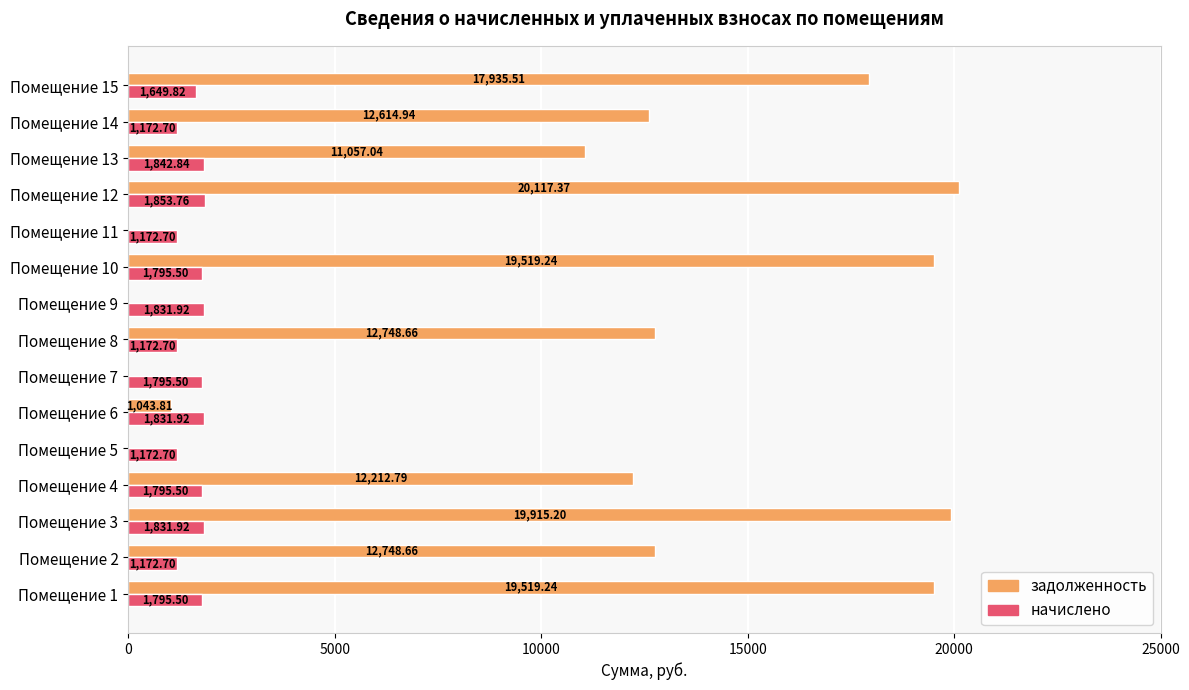

Which series changed the most between Помещение 1 and Помещение 11?

задолженность